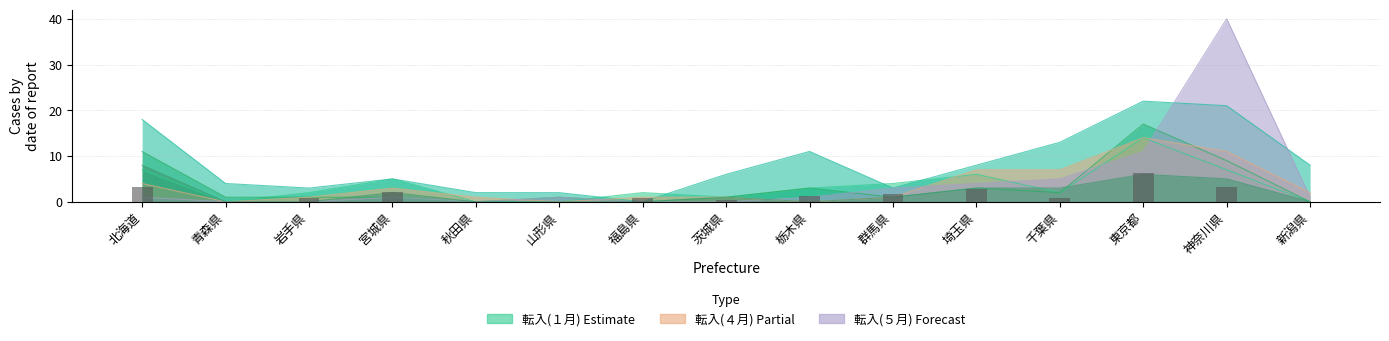

Which series has the widest spread of values?

転入(５月)